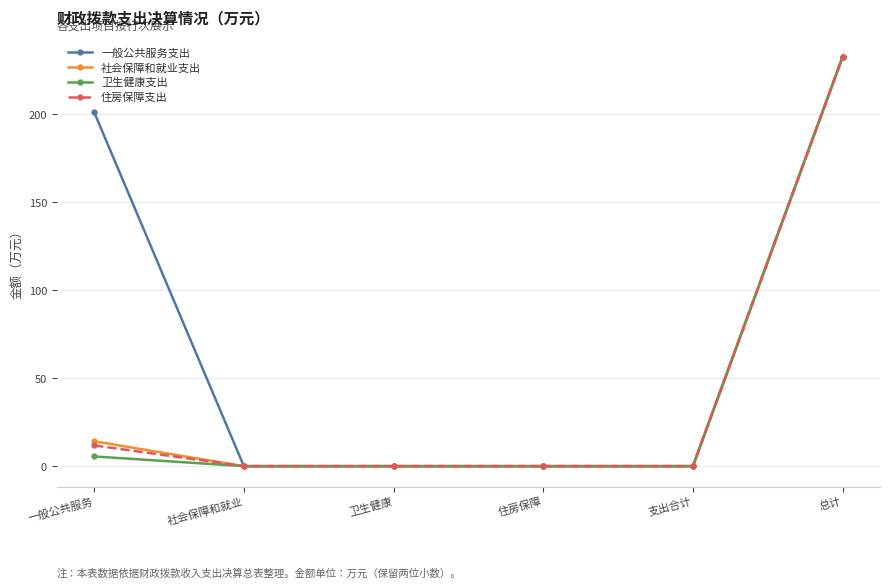

What is the label of the 3rd point from the right?

住房保障